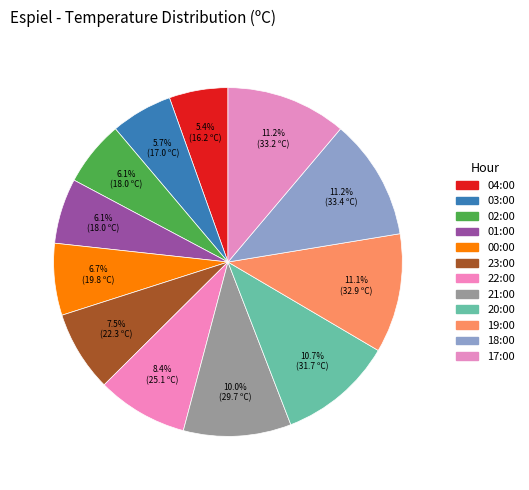

To the nearest percent, what portion does 01:00 represent?

6%